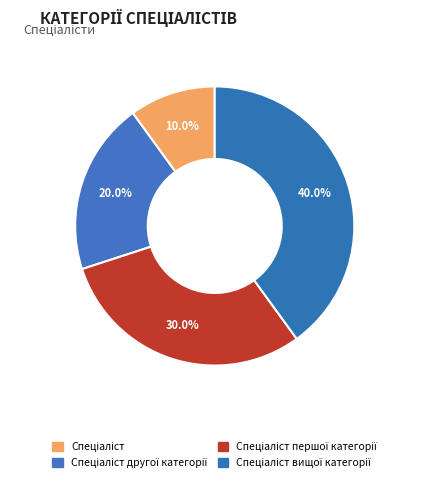

Count the number of slices in the pie.

4